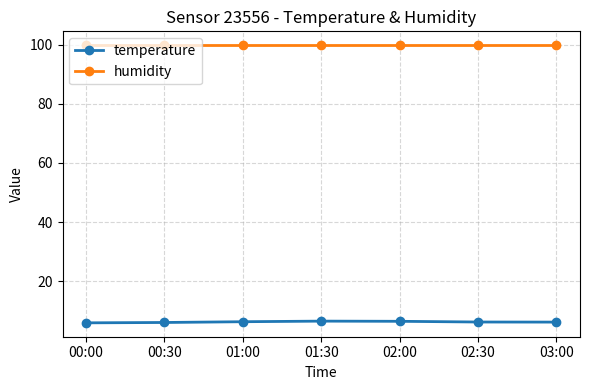

True or false: temperature has a value of 6.1 at 03:00.

True